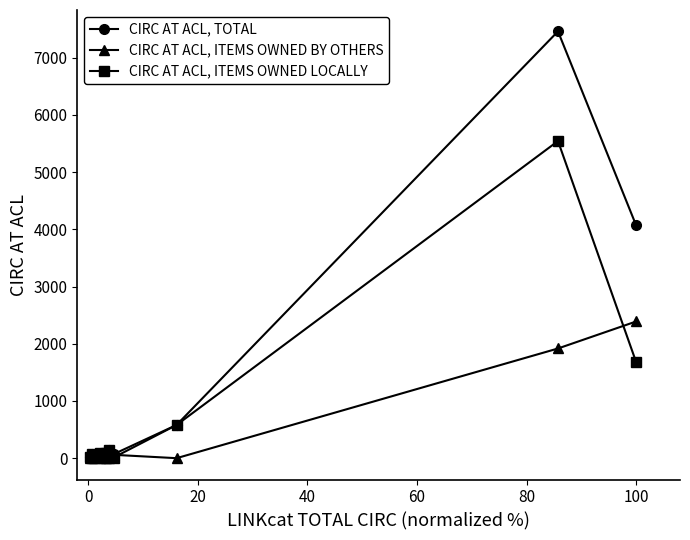

Which series has the largest total across all categories?

CIRC AT ACL, TOTAL